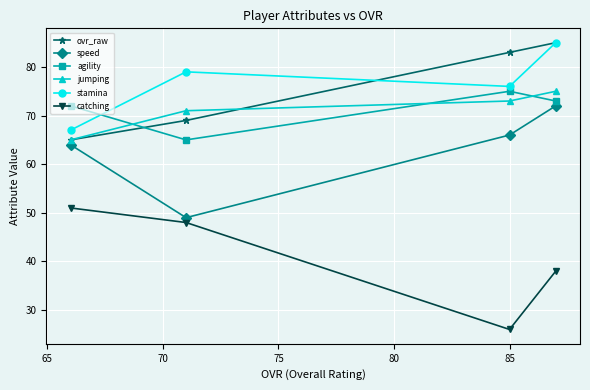

What is the minimum value for ovr_raw?

65